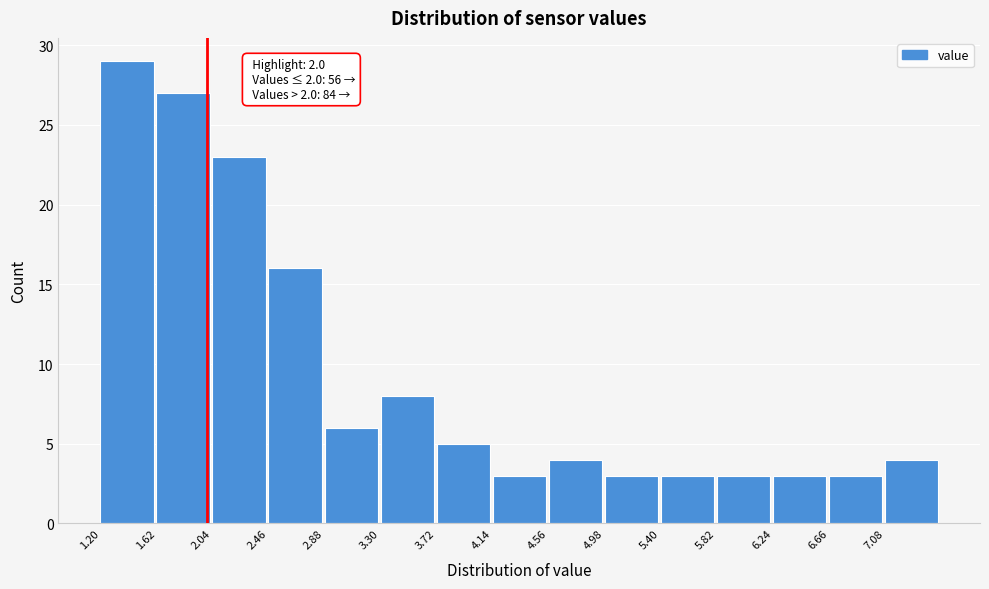

Over which range of the x-axis is the bar tallest?

1.20 to 1.62